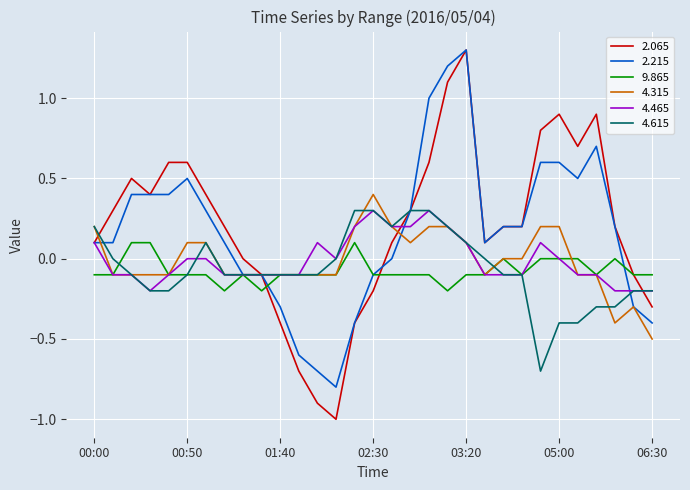

What is the average value of the 2.065 series?

0.2